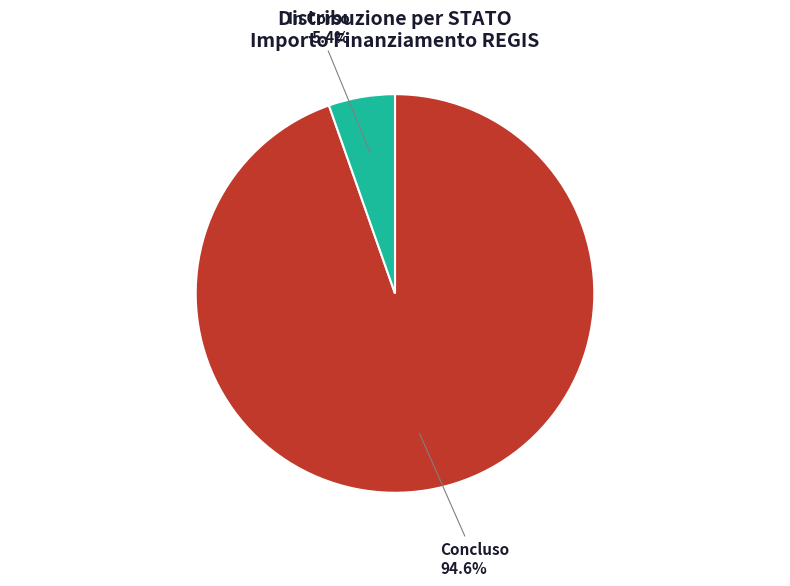

Do In Corso and Concluso together represent more than half of the pie?

Yes